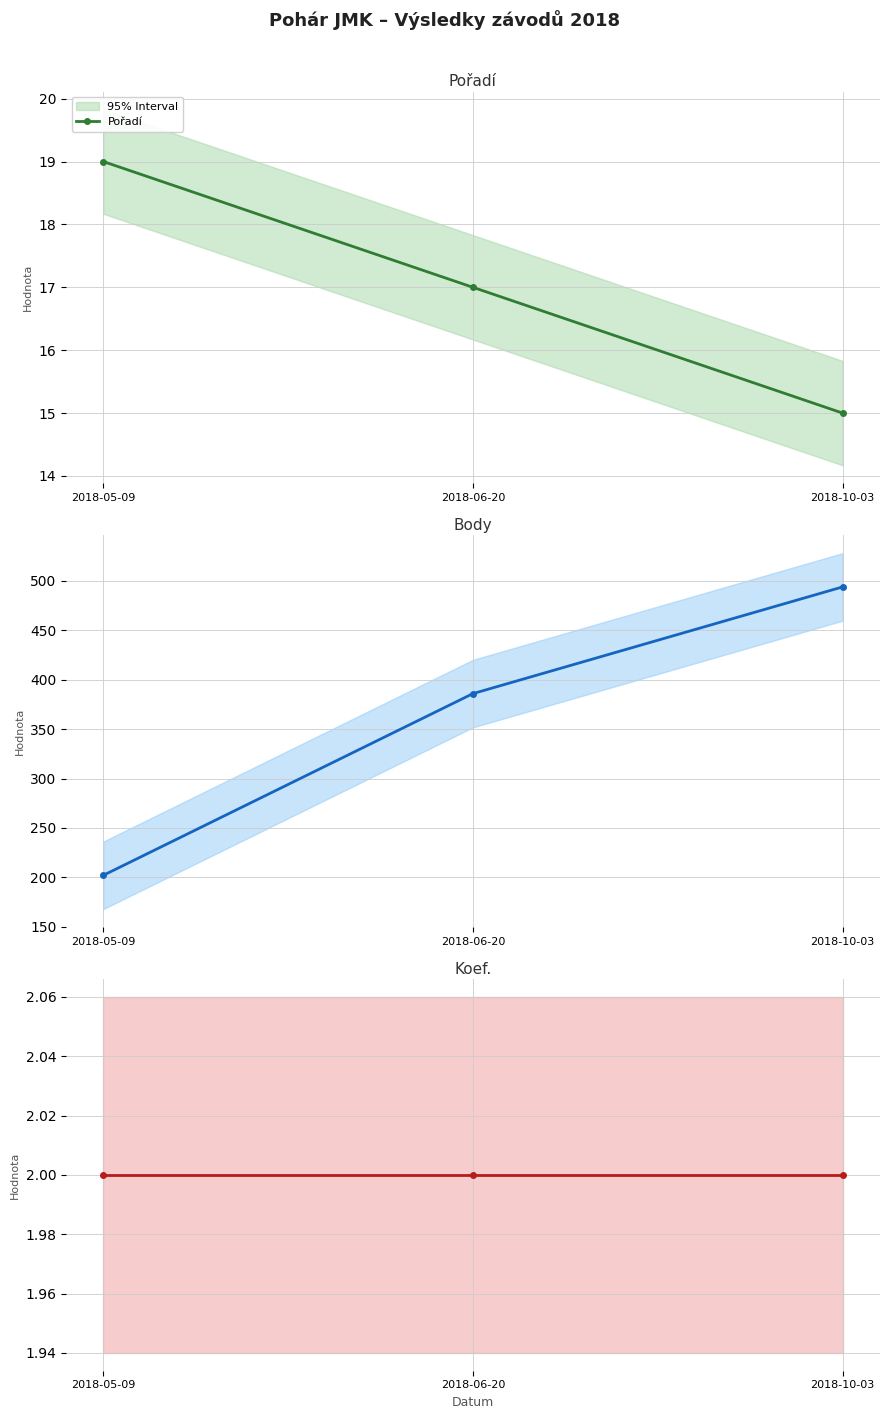

At 2018-10-03, list the series in order from largest to smallest.

Body, Pořadí, Koef.